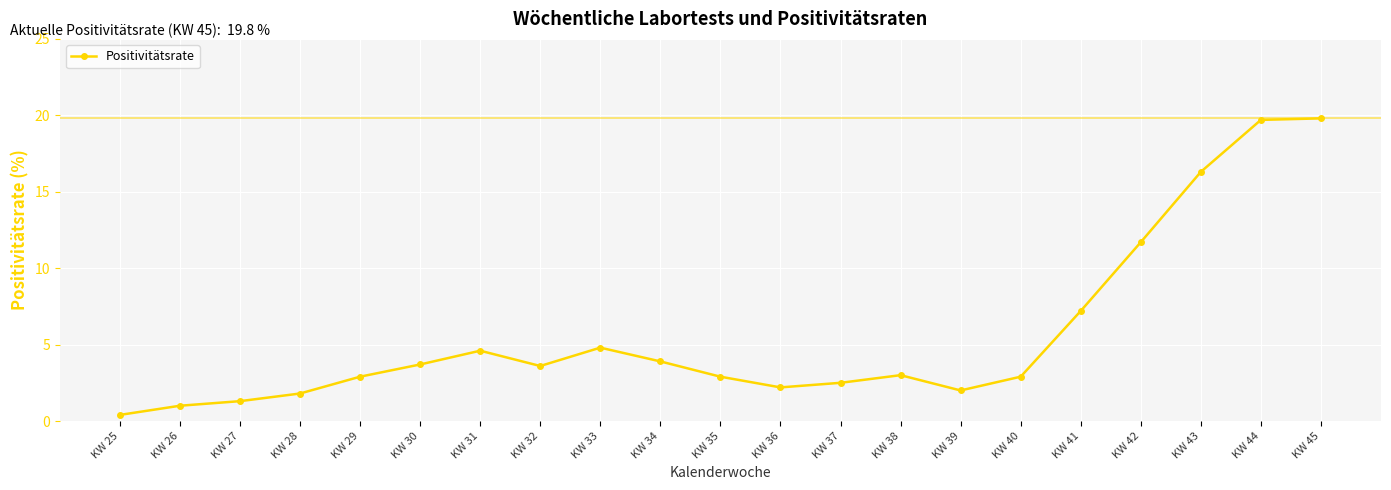

What is the average value?

5.6